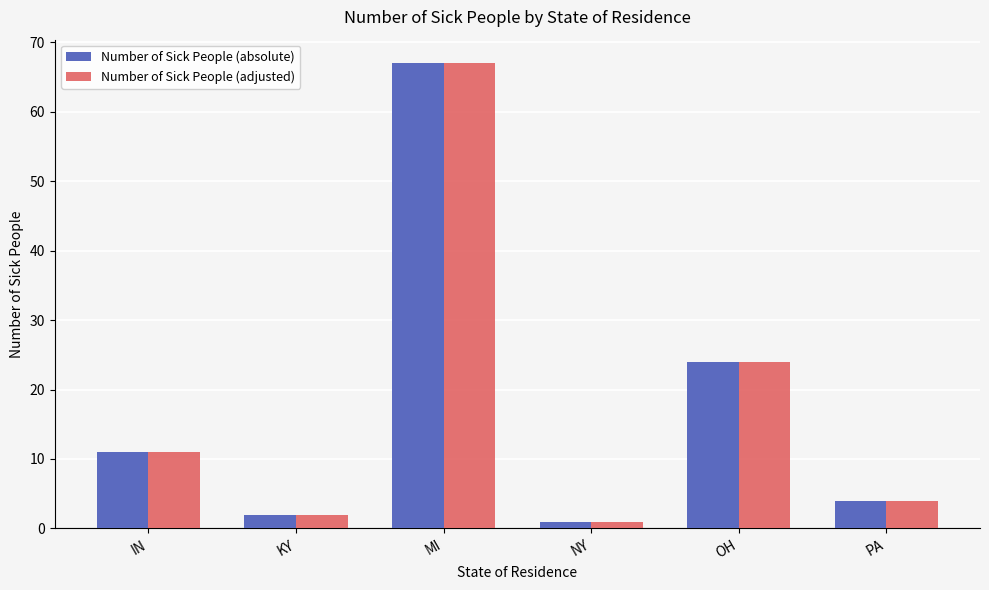

Reading left to right, list all the values displayed in this chart.

Number of Sick People (absolute): IN=11	KY=2	MI=67	NY=1	OH=24	PA=4
Number of Sick People (adjusted): IN=11	KY=2	MI=67	NY=1	OH=24	PA=4